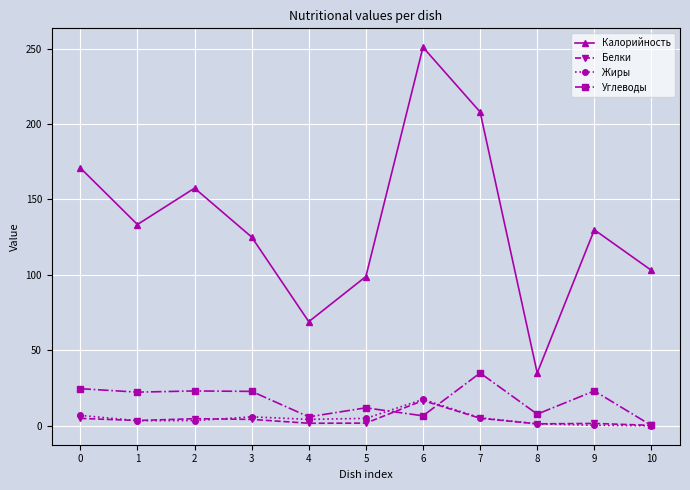

How many values in the Калорийность series are below 129?

5